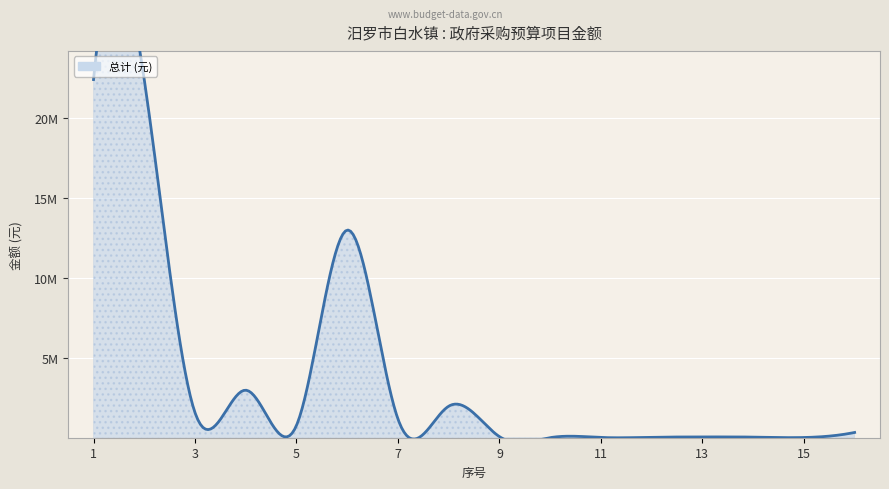

Which series has the widest spread of values?

总计